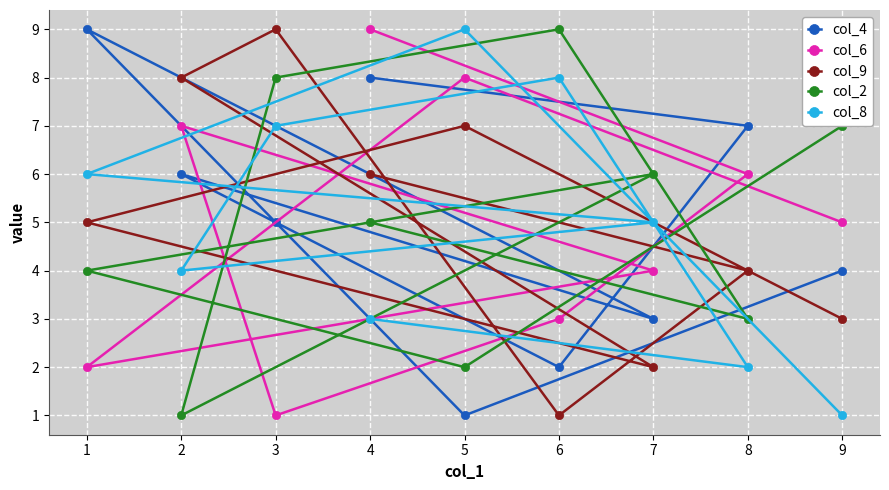

What is the lowest value of the col_8 series?

1